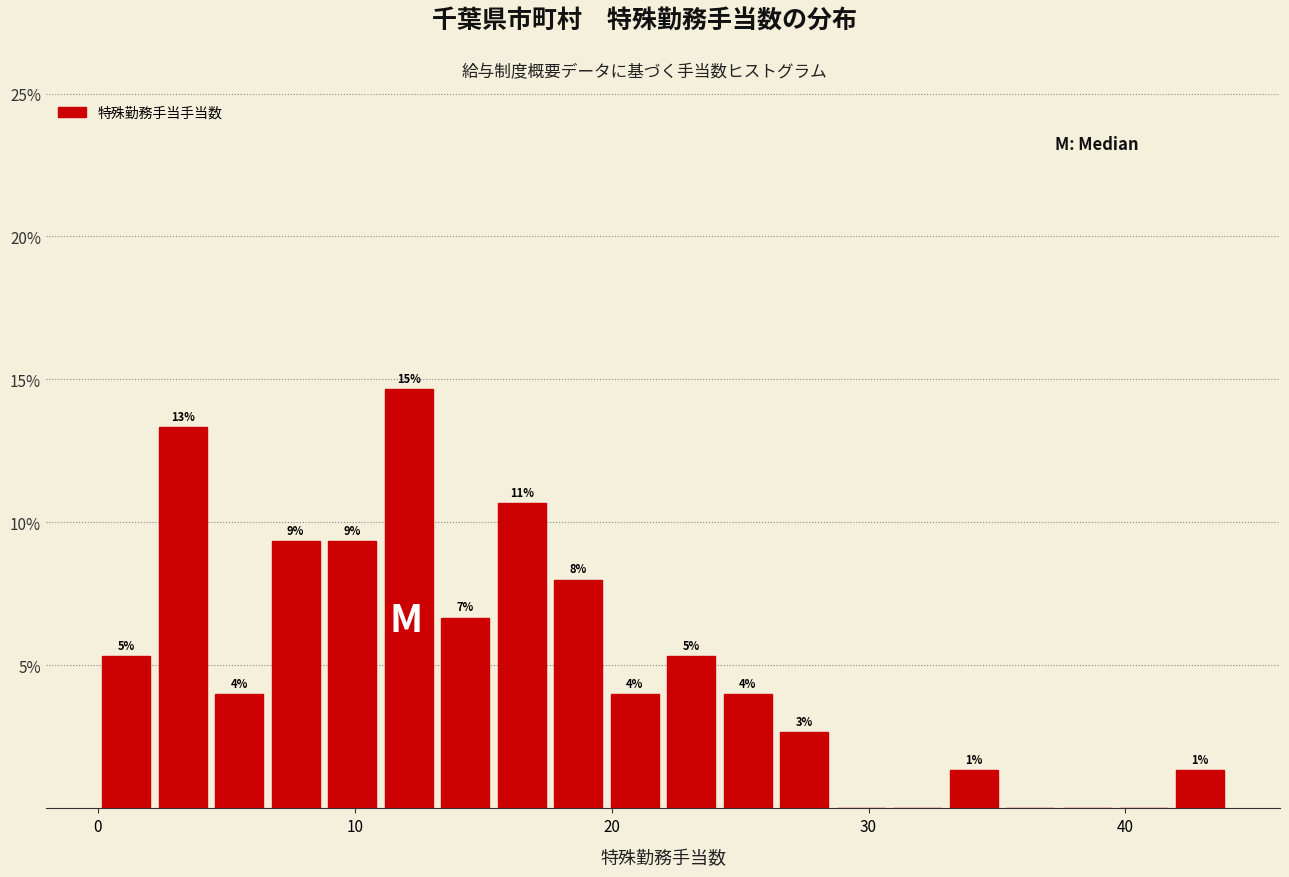

Read against the x-axis, roughly where is the centre of the tallest bar?

12